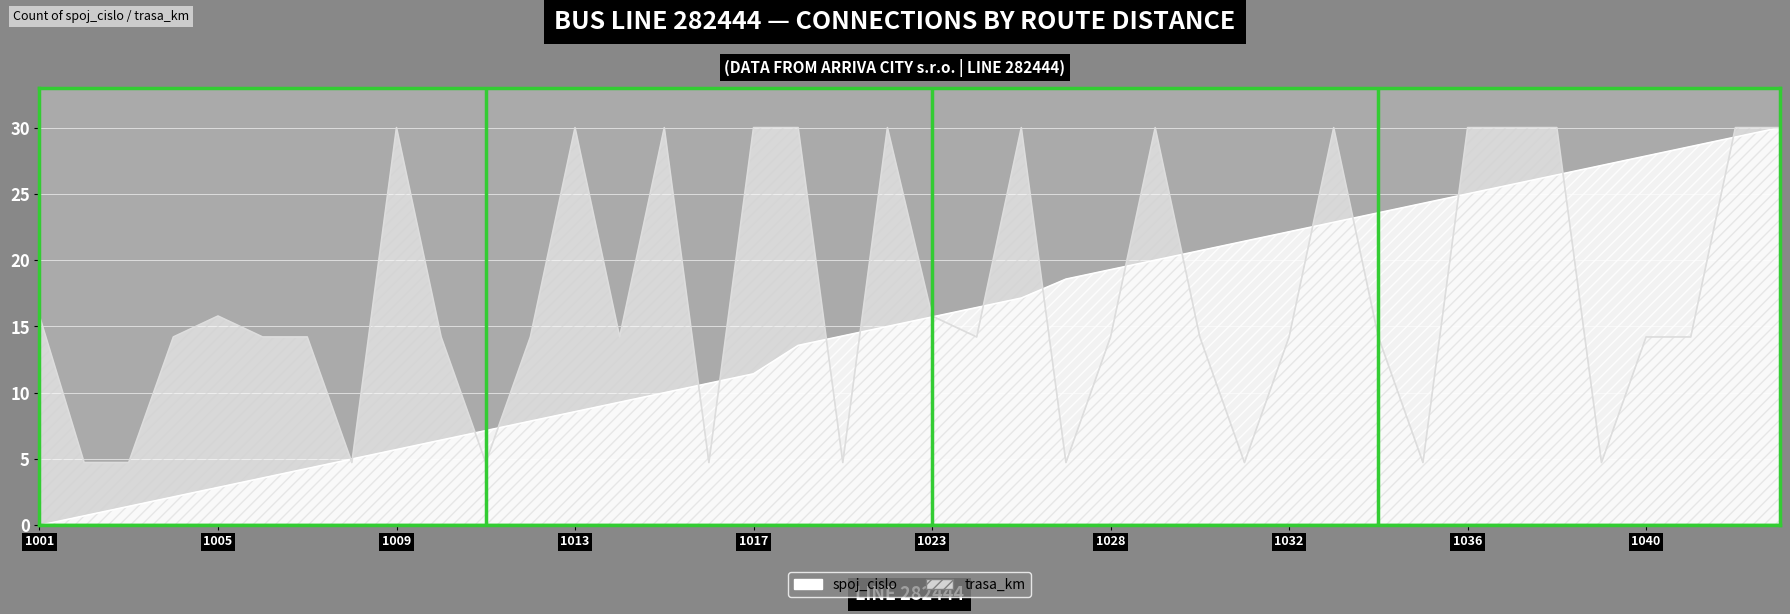

What is the sum of all spoj_cislo values?

602.1